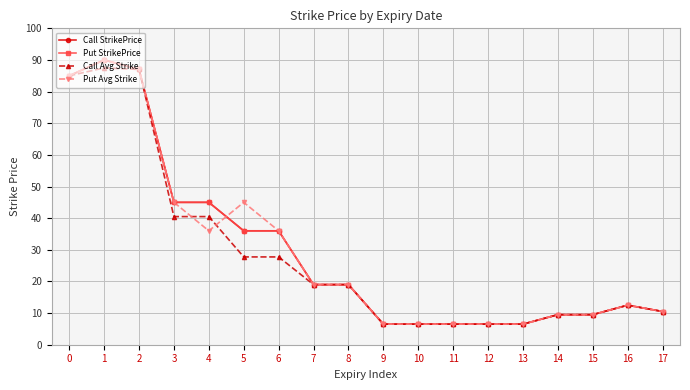

Which series changed the most between 7 and 13?

Call StrikePrice